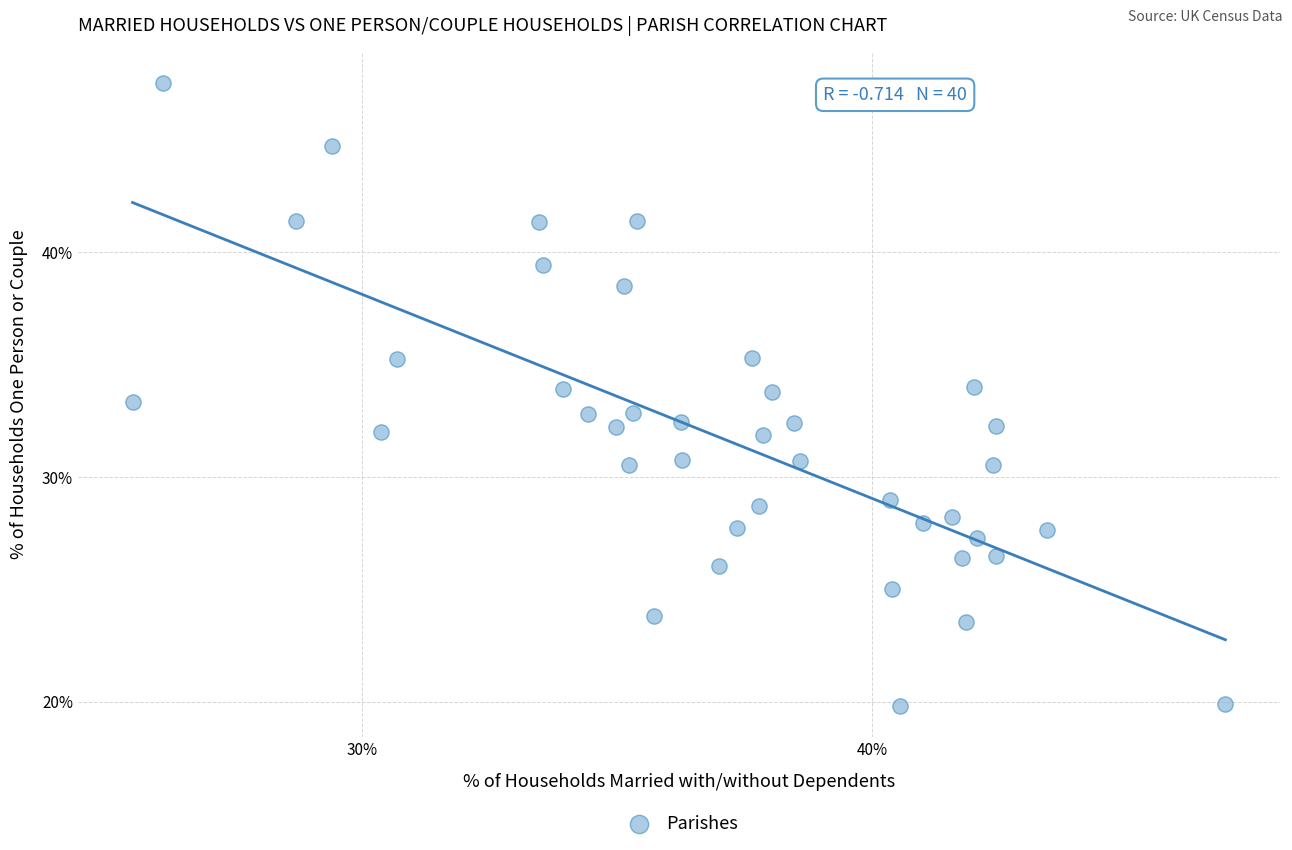

What is the range of X values (max minus min)?

21.4